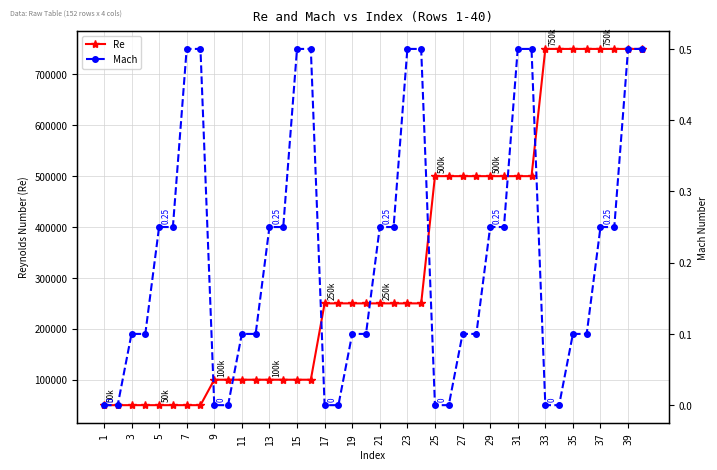

True or false: Mach and Re intersect in this chart.

False